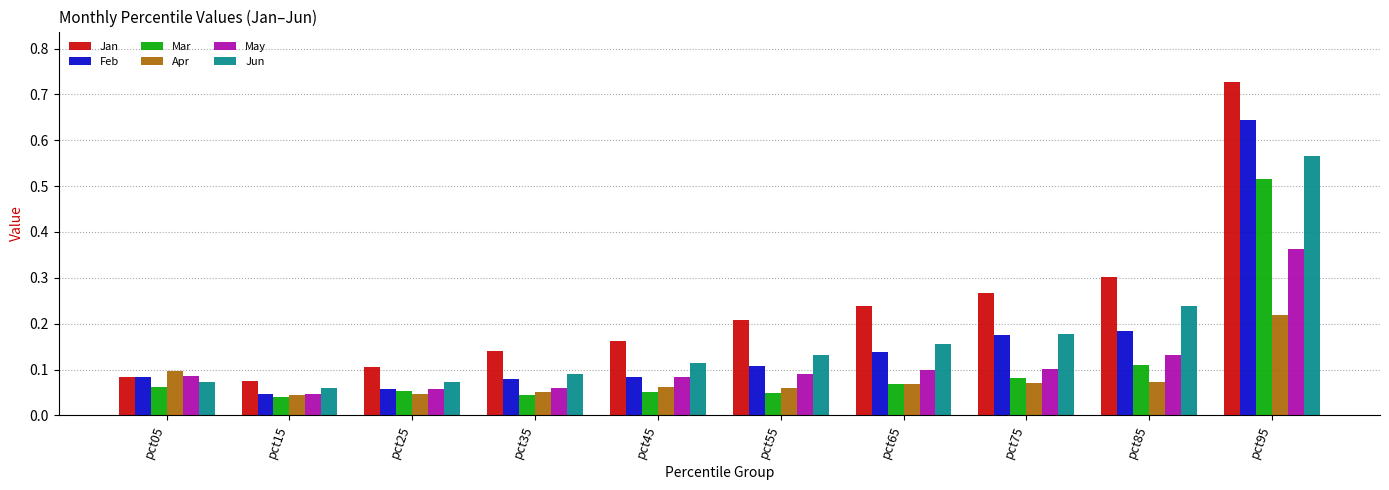

List the labels in order of Jan value, smallest first.

pct15, pct05, pct25, pct35, pct45, pct55, pct65, pct75, pct85, pct95